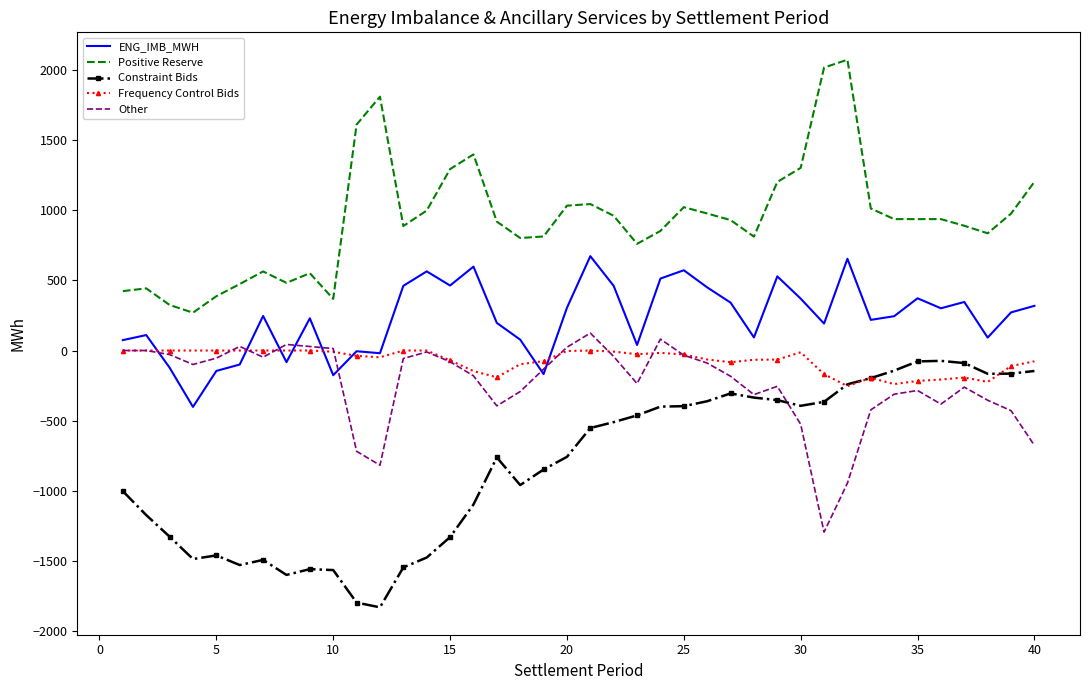

What is the lowest value of the Other series?

-1295.4